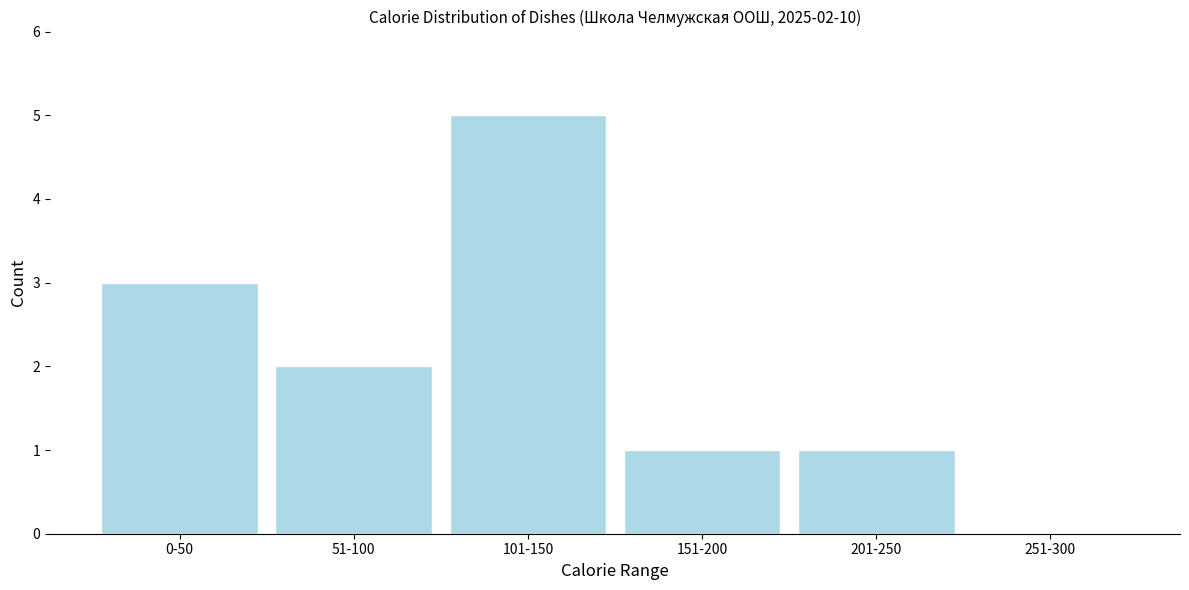

Reading left to right, extract all data points from this chart.

0-50=3	51-100=2	101-150=5	151-200=1	201-250=1	251-300=0